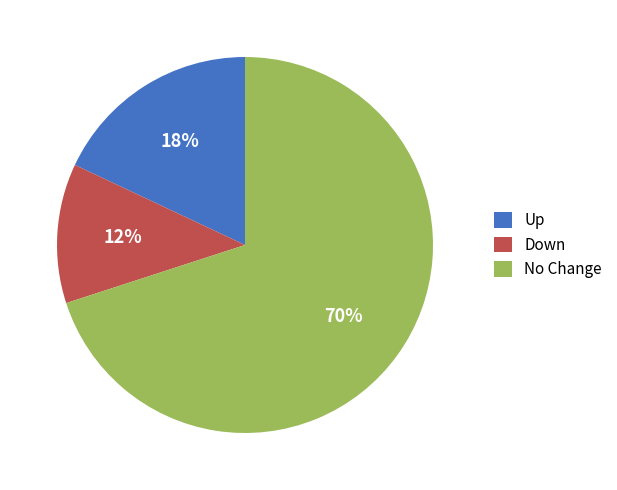

How many slices are in this pie chart?

3